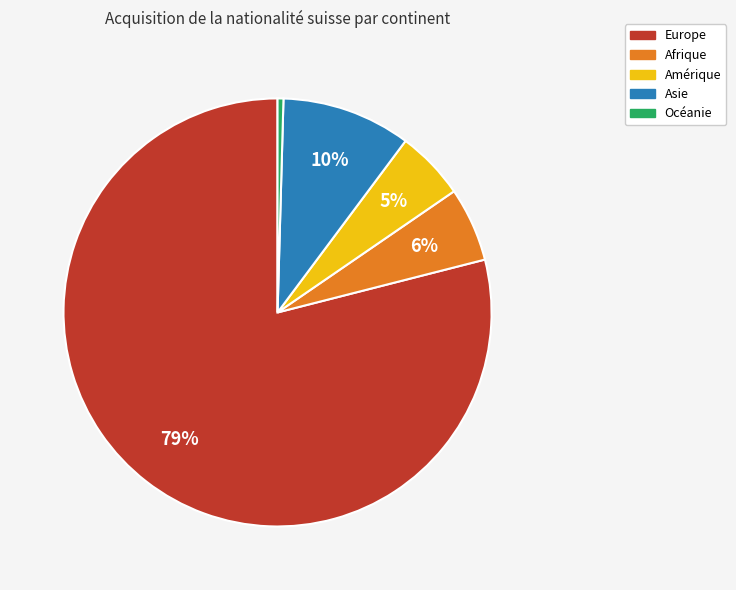

What is the ratio of the value at Asie to the value at Océanie?

22.1